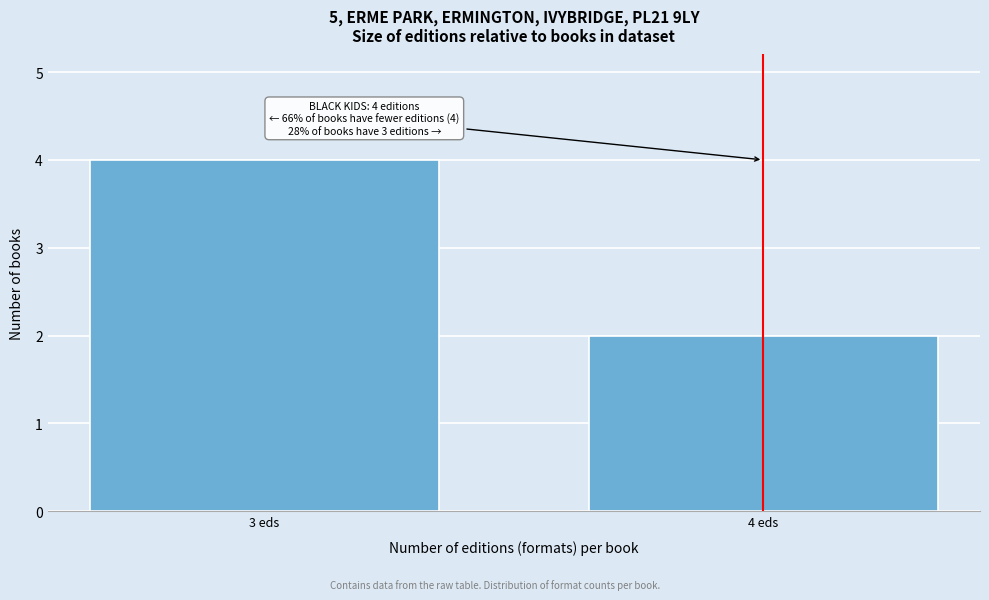

Reading left to right, what are all the values shown in this chart?

4	2